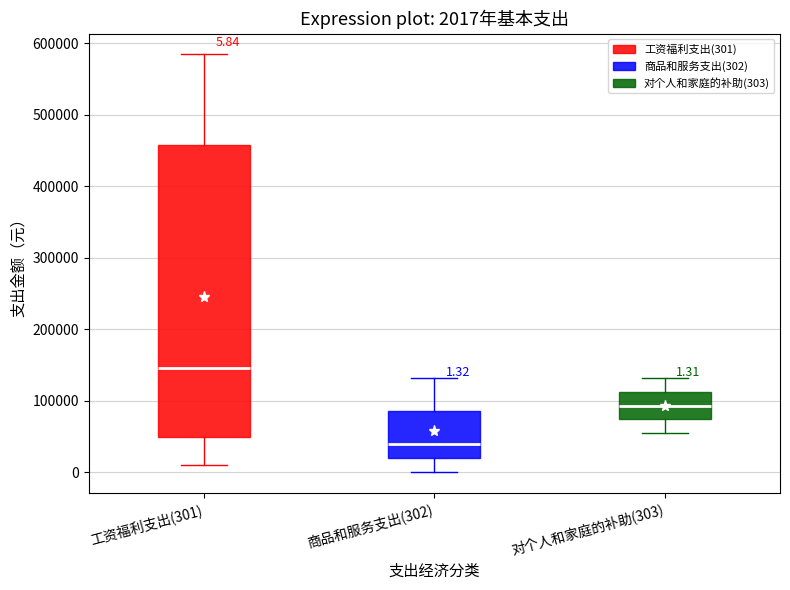

Comparing the boxes themselves (not the whiskers), which one is the tallest?

工资福利支出(301)